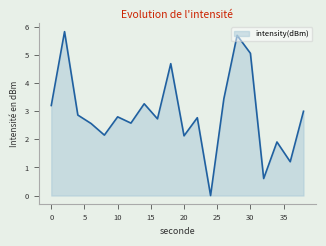

What is the greatest value displayed?

5.8